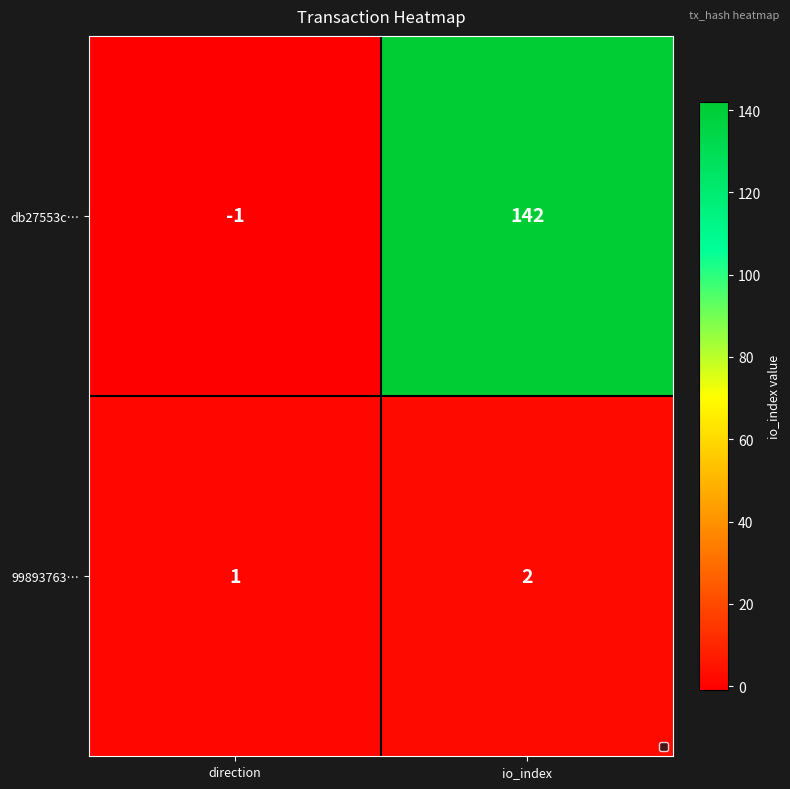

Rank the series by their maximum value, from lowest to highest.

99893763…, db27553c…